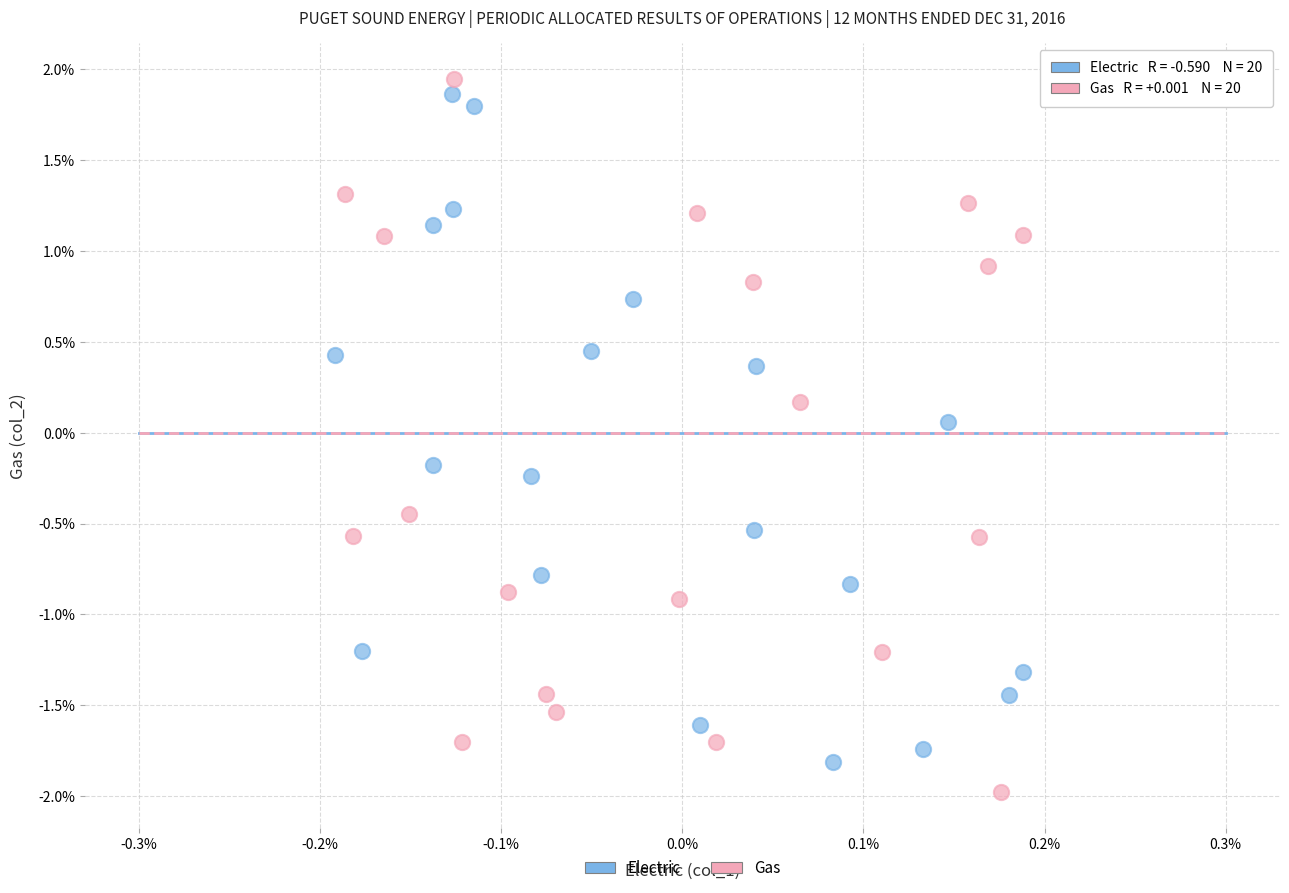

Which series has the largest Y range (max minus min)?

Gas